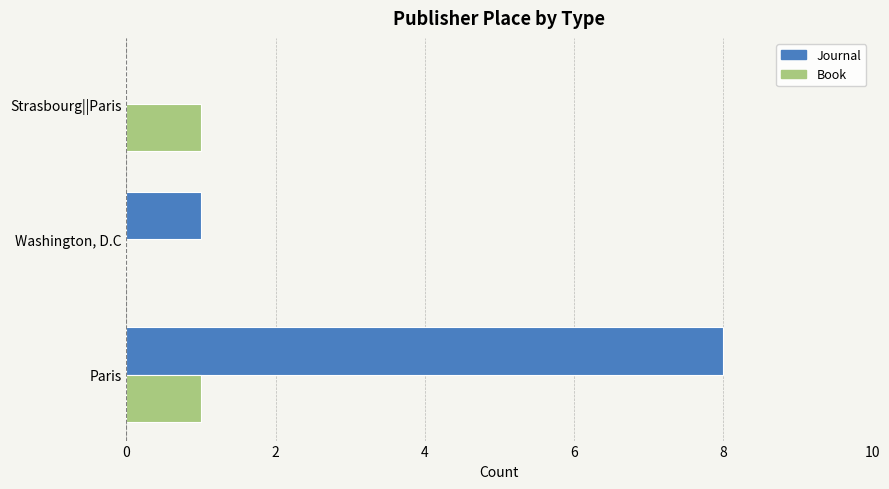

Count the number of categories in the chart.

3